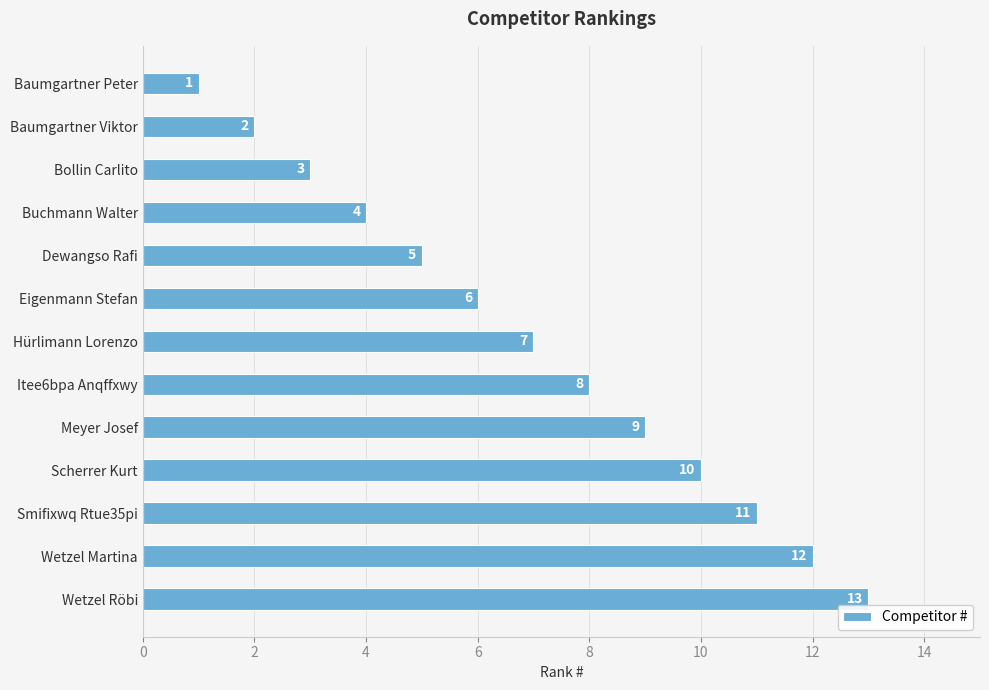

Rank the categories by value from highest to lowest.

Wetzel Röbi, Wetzel Martina, Smifixwq Rtue35pi, Scherrer Kurt, Meyer Josef, Itee6bpa Anqffxwy, Hürlimann Lorenzo, Eigenmann Stefan, Dewangso Rafi, Buchmann Walter, Bollin Carlito, Baumgartner Viktor, Baumgartner Peter